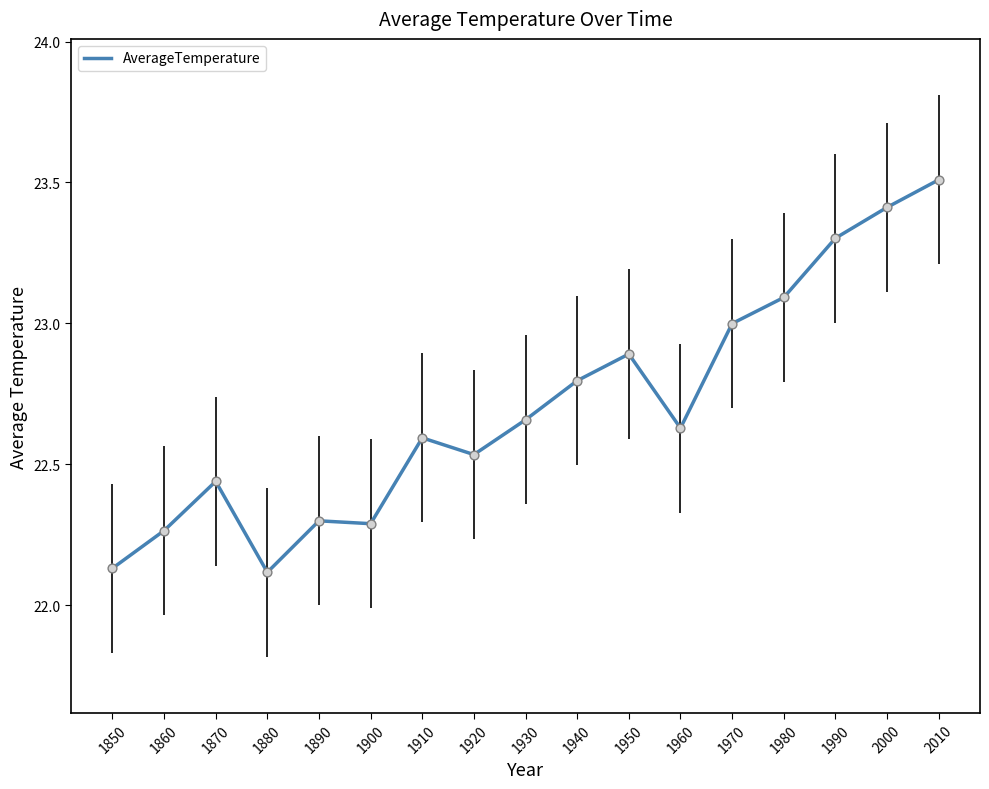

Between 1910 and 1900, which is larger?

1910